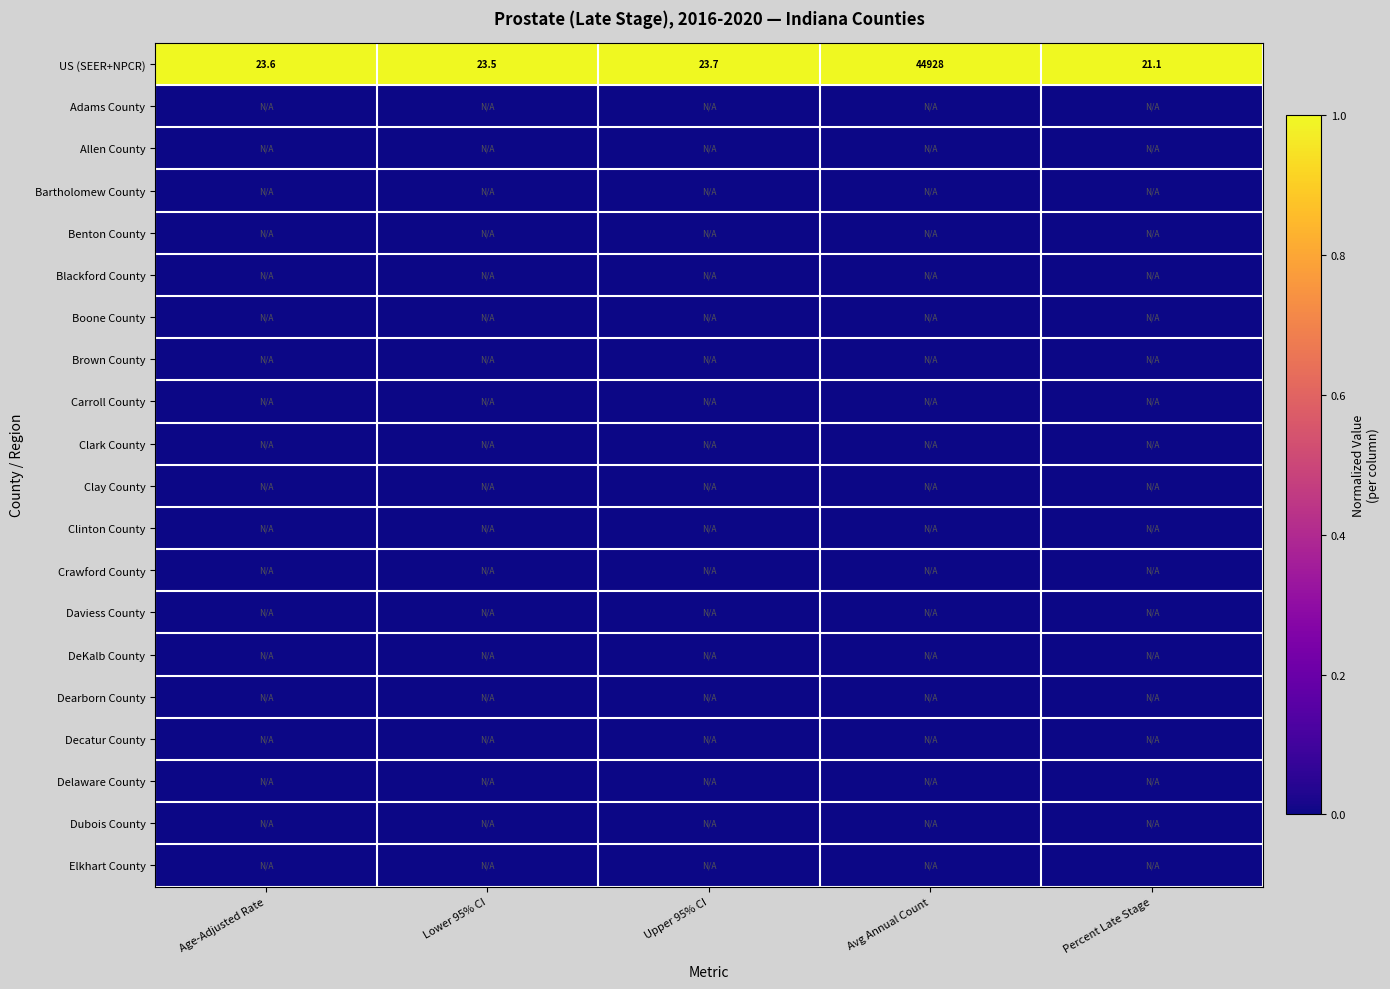

Is the value of Blackford County at Avg Annual Count greater than the value of Delaware County at Lower 95% CI?

No